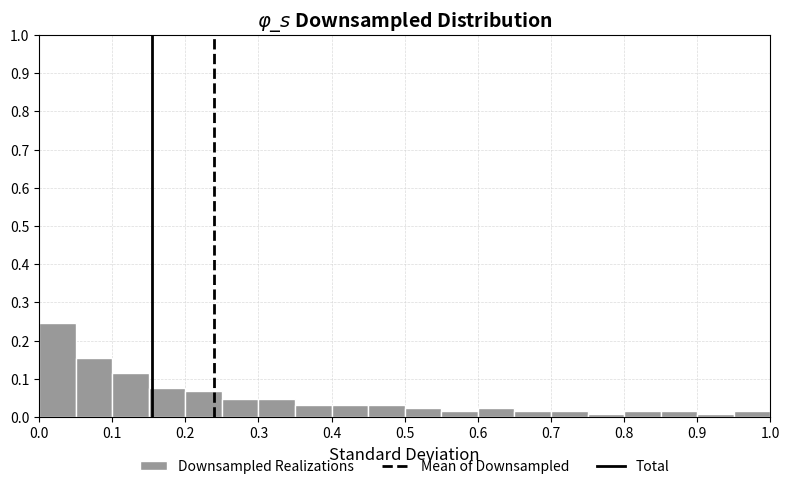

What is the height of the bar covering 0.40 to 0.45 on the x-axis? The values are not printed on the chart, so give them approximately, as read against the axis.

0.03